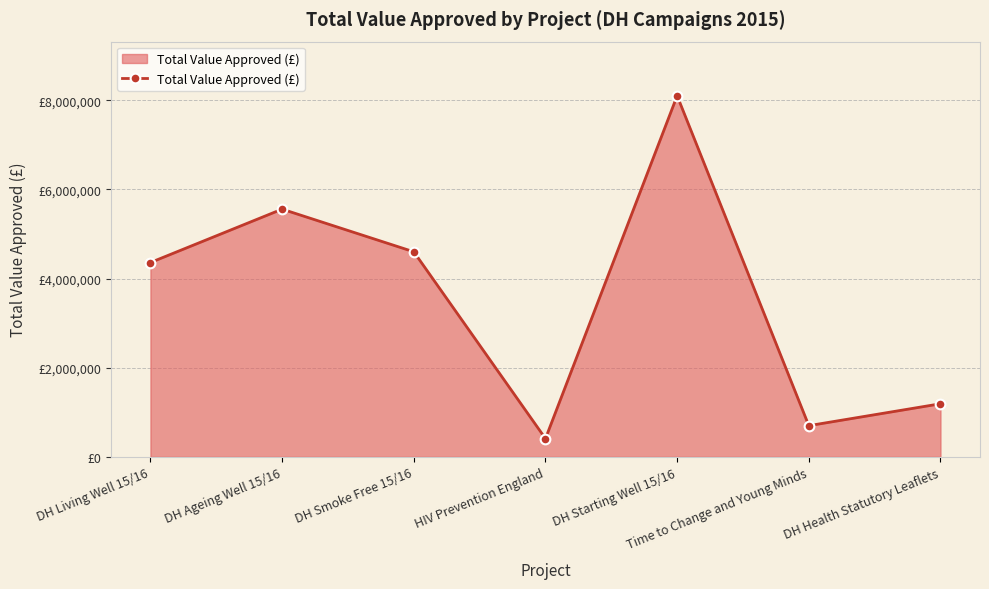

Where is the first local minimum?

HIV Prevention England